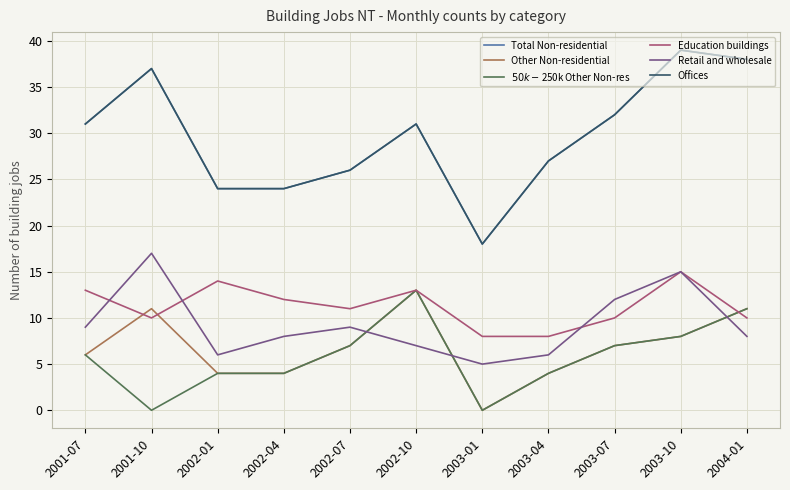

What is the total value across all series at 2003-04?

76